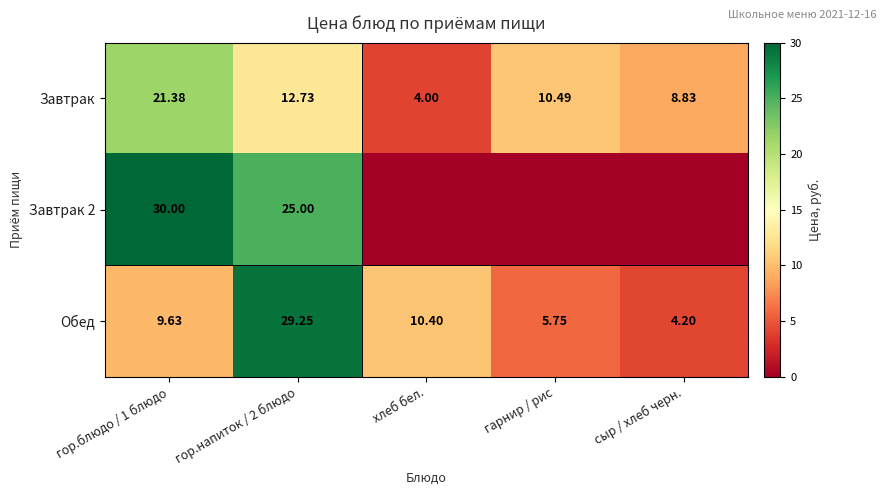

Is it true that Обед equals 7.5 at гарнир / рис?

False